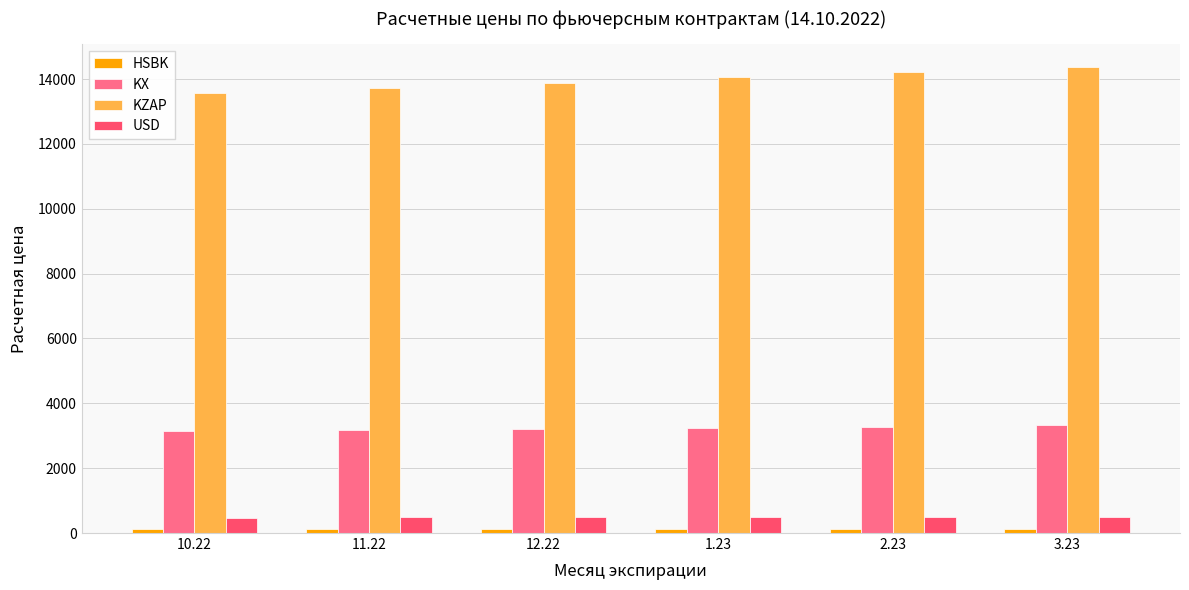

The KX series shows 4321.3 at 10.22. True or false?

False